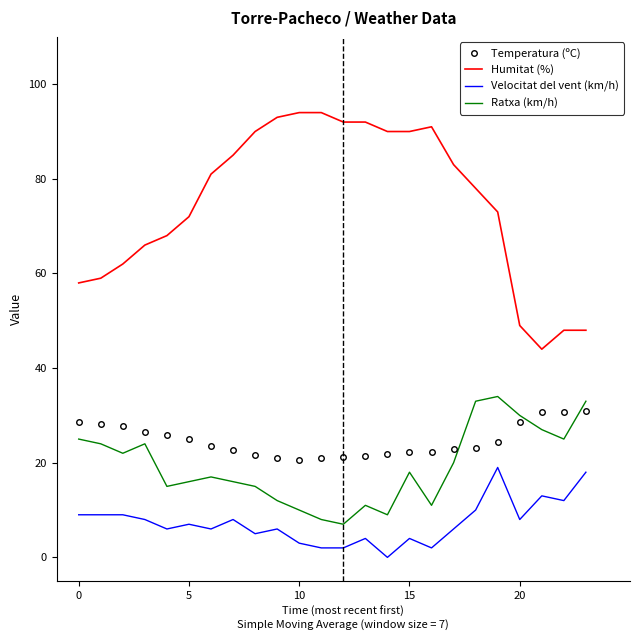

What is the highest value of the Humitat (%) series?

94.0